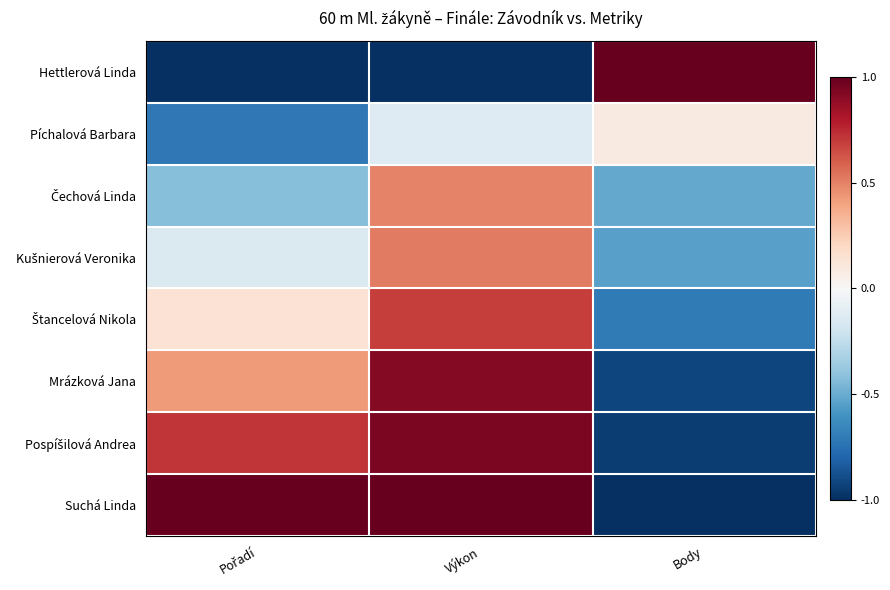

What is the greatest value displayed?

1.0